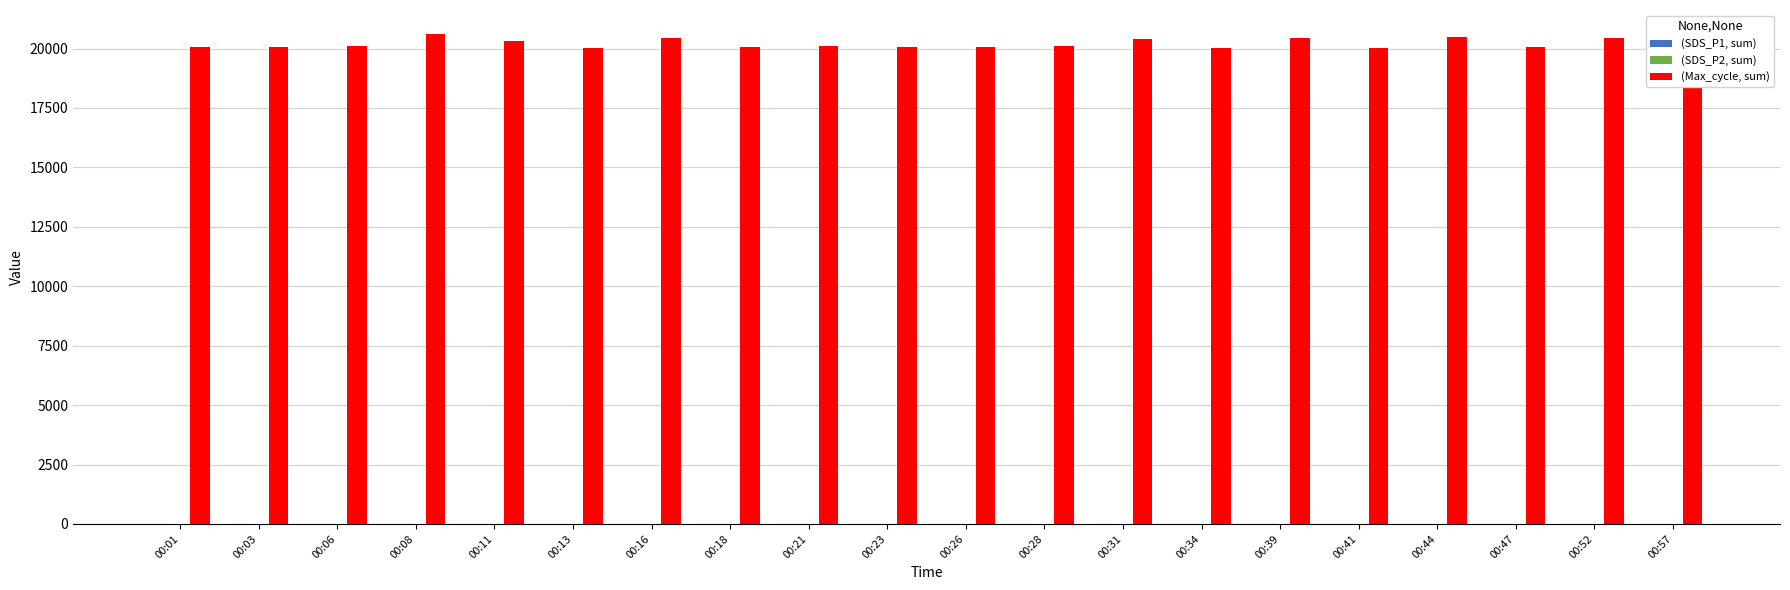

Are the bars grouped side by side (vs. stacked)?

Yes